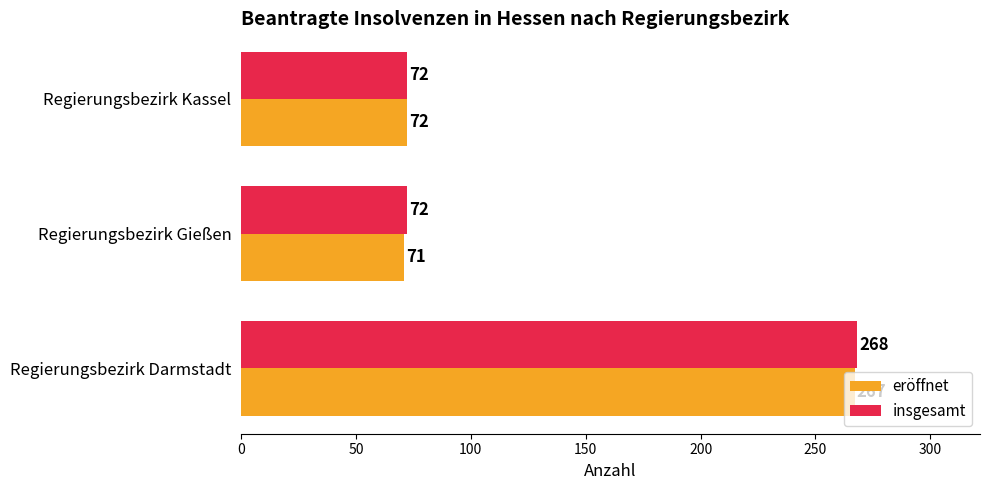

At which label does eröffnet reach its minimum?

Regierungsbezirk Gießen